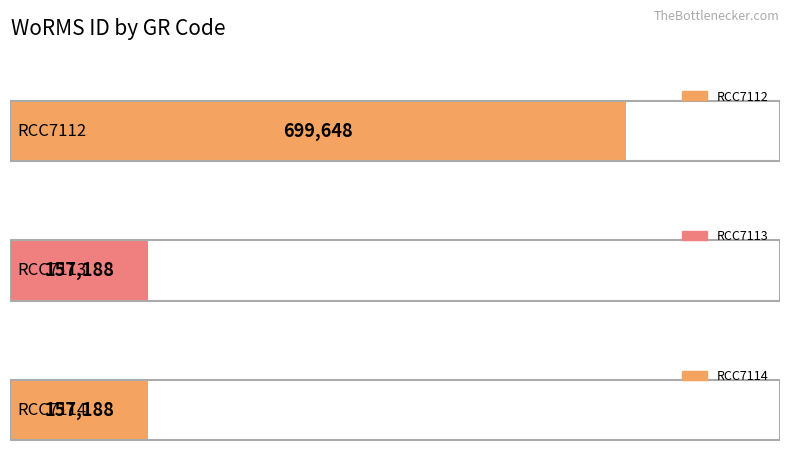

How many bars are there in total?

3